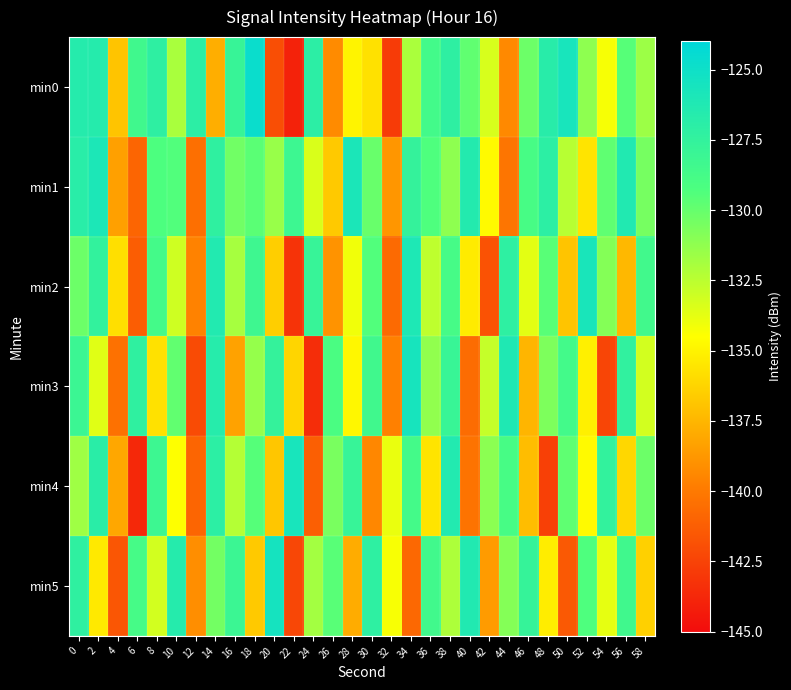

Reading left to right, extract all data points from this chart.

min0: 0=-126.6	2=-126.6	4=-136.9	6=-128.4	8=-127.2	10=-132.0	12=-127.0	14=-137.8	16=-127.8	18=-124.7	20=-142.0	22=-144.0	24=-127.1	26=-139.2	28=-134.9	30=-135.7	32=-142.8	34=-132.0	36=-128.6	38=-127.2	40=-129.9	42=-133.3	44=-139.3	46=-130.2	48=-126.8	50=-125.7	52=-131.2	54=-134.3	56=-129.6	58=-131.6
min1: 0=-126.9	2=-126.0	4=-138.4	6=-140.9	8=-129.3	10=-129.4	12=-140.5	14=-127.3	16=-130.3	18=-129.7	20=-131.5	22=-128.2	24=-133.4	26=-136.7	28=-125.9	30=-130.1	32=-138.8	34=-127.6	36=-129.3	38=-131.2	40=-126.5	42=-134.7	44=-140.2	46=-128.9	48=-127.1	50=-132.4	52=-135.6	54=-129.8	56=-126.3	58=-130.5
min2: 0=-130.2	2=-127.5	4=-135.8	6=-141.3	8=-128.7	10=-133.1	12=-139.6	14=-126.4	16=-131.9	18=-128.3	20=-136.5	22=-143.2	24=-127.8	26=-138.9	28=-134.1	30=-129.4	32=-140.7	34=-126.1	36=-132.6	38=-128.8	40=-135.3	42=-141.8	44=-127.2	46=-133.7	48=-129.6	50=-136.9	52=-125.8	54=-130.9	56=-137.4	58=-128.5
min3: 0=-128.1	2=-133.6	4=-140.4	6=-127.3	8=-135.7	10=-129.9	12=-142.1	14=-126.7	16=-138.3	18=-131.4	20=-127.6	22=-136.2	24=-143.5	26=-129.1	28=-134.8	30=-128.4	32=-139.7	34=-125.6	36=-131.3	38=-127.9	40=-140.6	42=-132.8	44=-126.2	46=-137.5	48=-130.7	50=-128.6	52=-135.1	54=-142.4	56=-127.4	58=-133.2
min4: 0=-131.7	2=-126.9	4=-138.1	6=-143.7	8=-128.2	10=-134.5	12=-140.9	14=-127.1	16=-132.3	18=-129.5	20=-136.8	22=-125.7	24=-141.2	26=-130.6	28=-127.8	30=-139.4	32=-133.9	34=-128.7	36=-135.6	38=-126.4	40=-140.3	42=-131.1	44=-128.9	46=-137.2	48=-142.6	50=-129.8	52=-134.7	54=-127.5	56=-136.1	58=-130.2
min5: 0=-127.3	2=-135.4	4=-141.6	6=-128.8	8=-133.2	10=-126.6	12=-139.1	14=-130.4	16=-128.1	18=-136.7	20=-125.5	22=-142.3	24=-131.8	26=-129.6	28=-137.9	30=-127.2	32=-134.3	34=-140.8	36=-128.5	38=-132.1	40=-126.3	42=-138.6	44=-130.9	46=-127.7	48=-135.2	50=-141.5	52=-129.3	54=-133.8	56=-128.4	58=-136.4